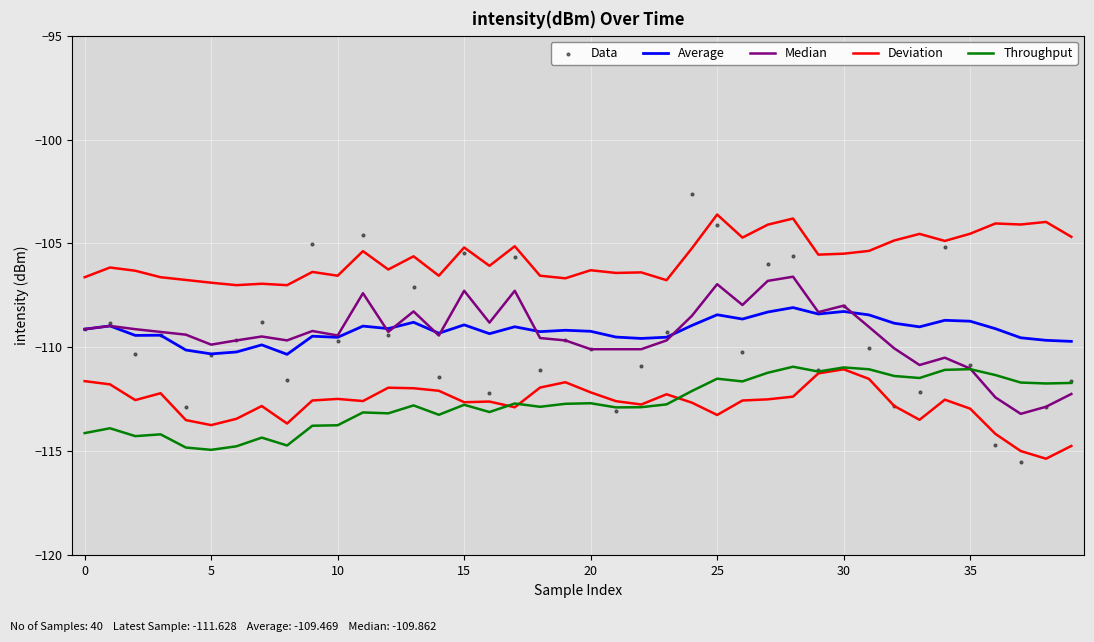

Which series reaches the minimum Y coordinate?

Data